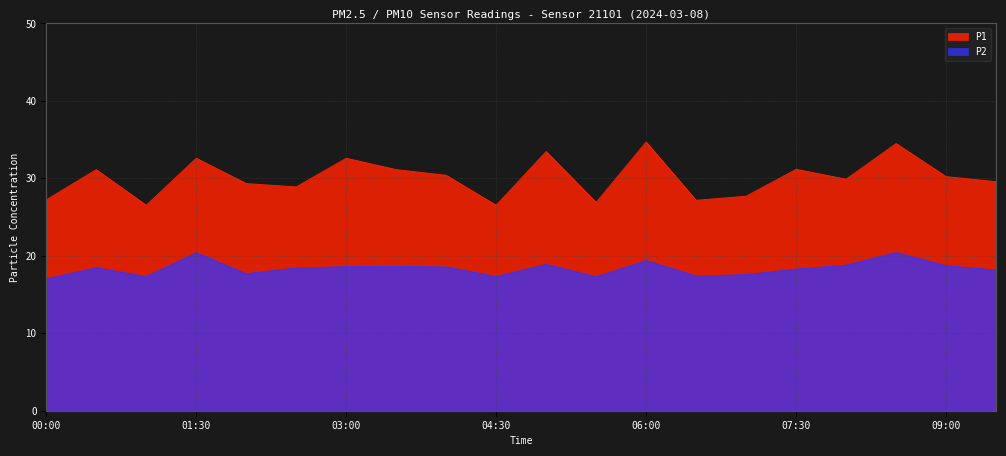

What are all the series names shown in the legend?

P1, P2